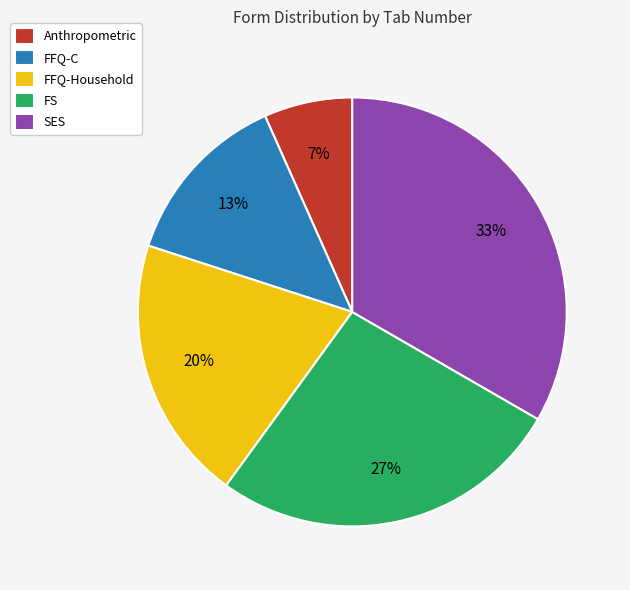

Combined, do FFQ-C and Anthropometric account for over 50%?

No